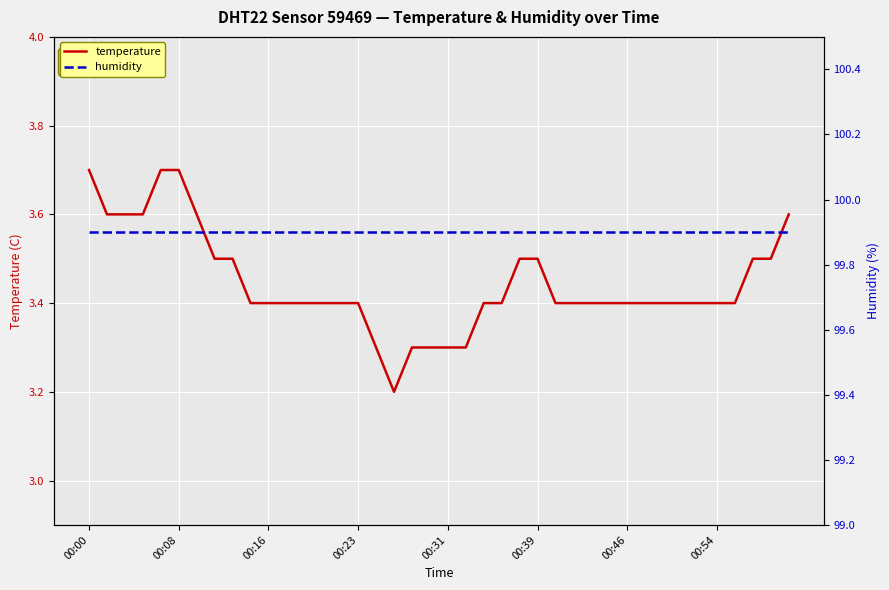

Is it true that humidity equals 167.1 at 24?

False